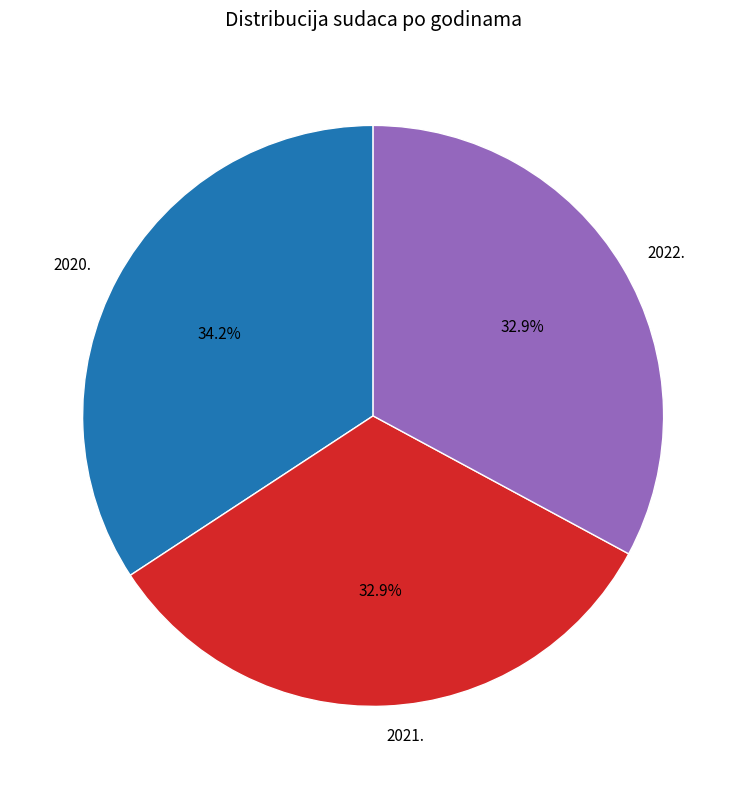

True or false: 2022. accounts for 38% of the total.

False